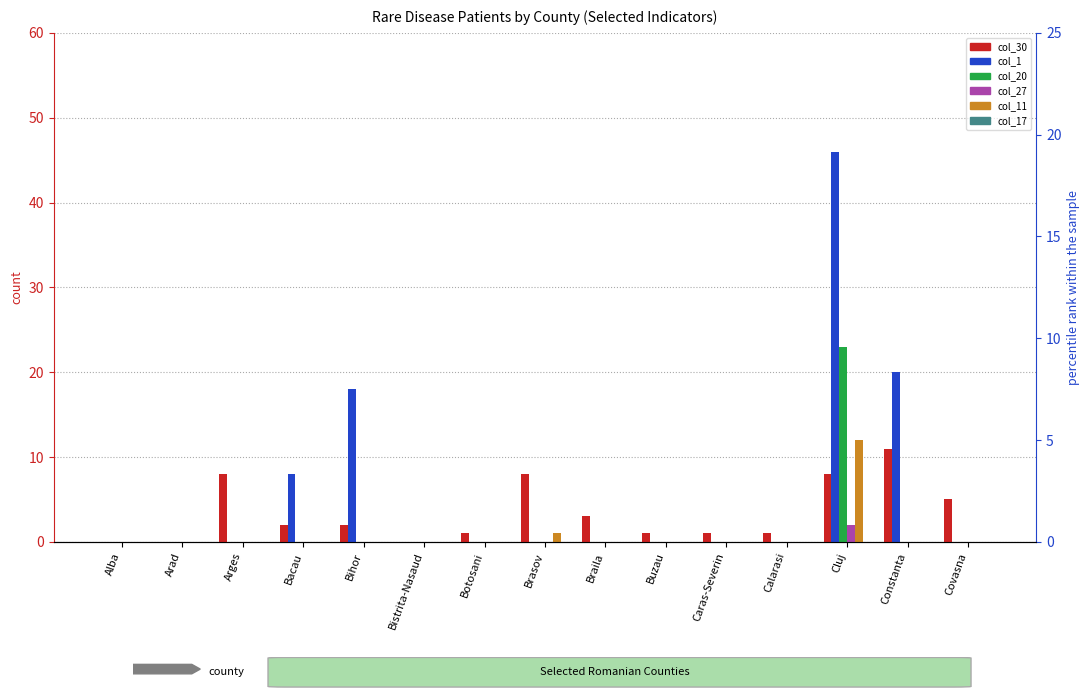

What is the average value of the col_20 series?

2